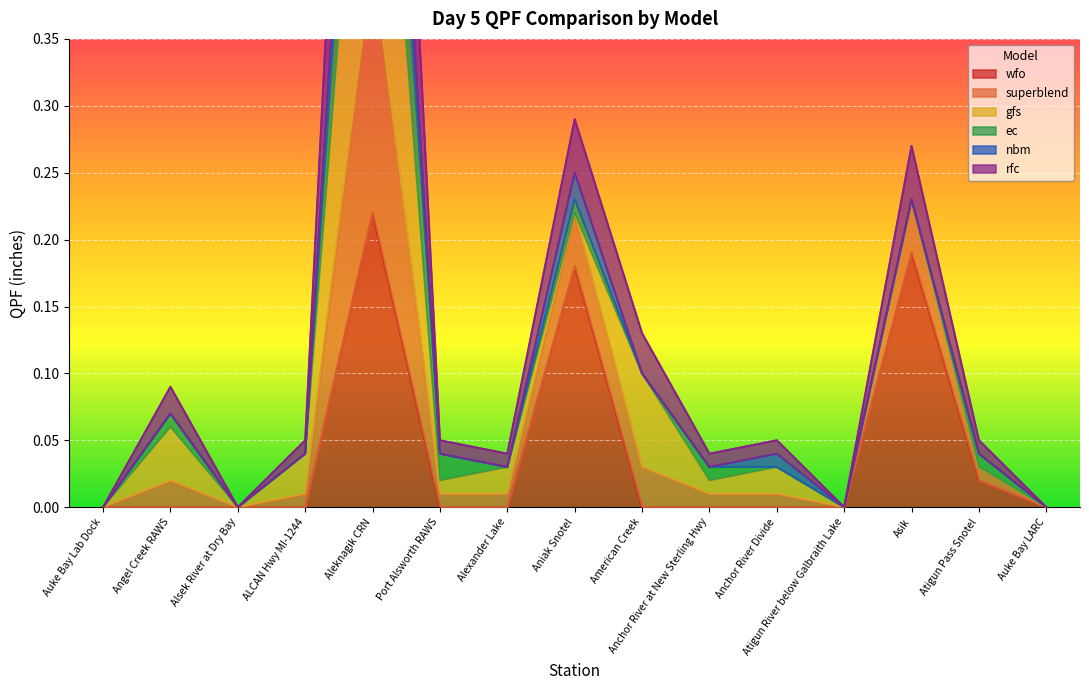

What is the difference between the maximum and minimum values in the rfc series?

0.9